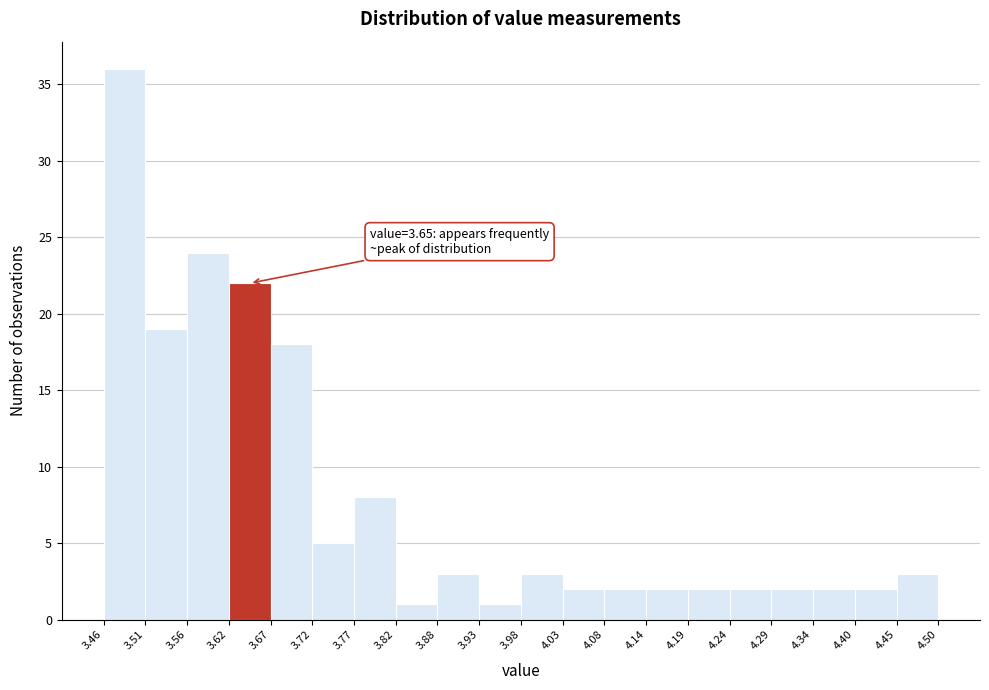

Over which range of the x-axis is the bar tallest?

3.46 to 3.51